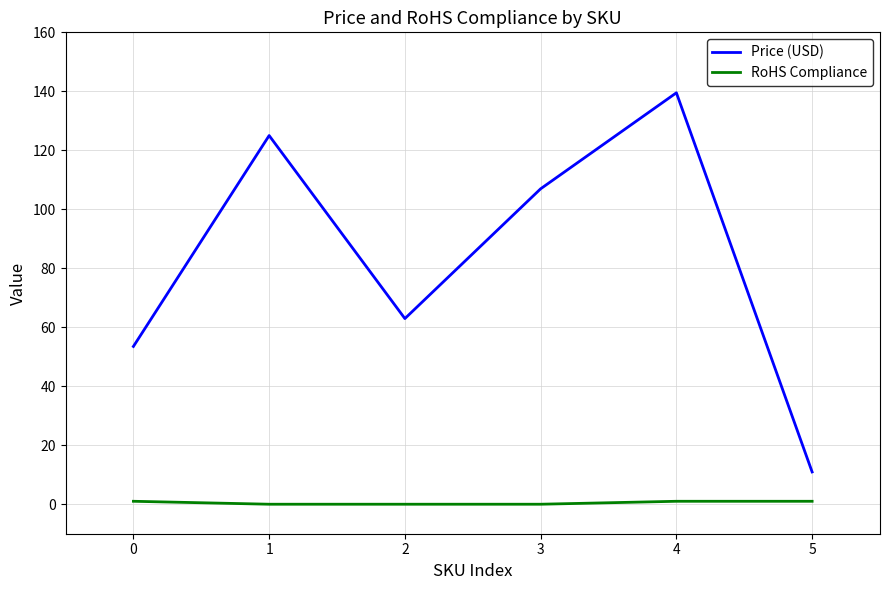

Which series has the widest spread of values?

Price (USD)